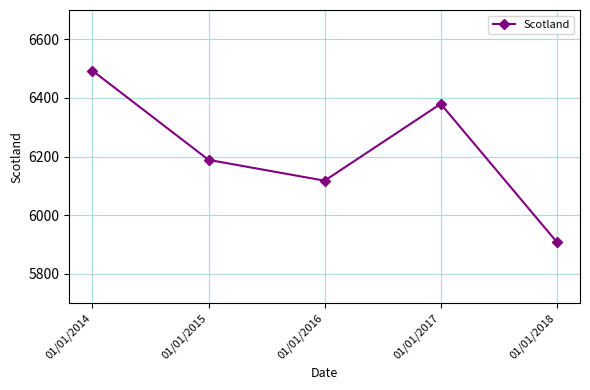

What is the average value?

6218